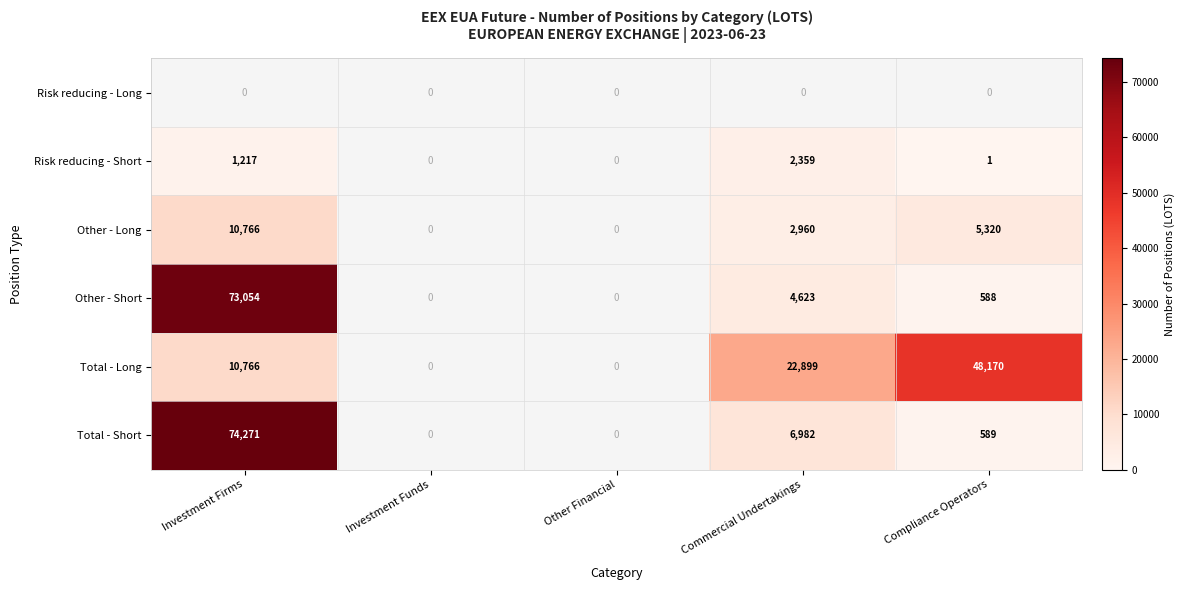

The Total - Short series shows 74271 at Investment Firms. True or false?

True